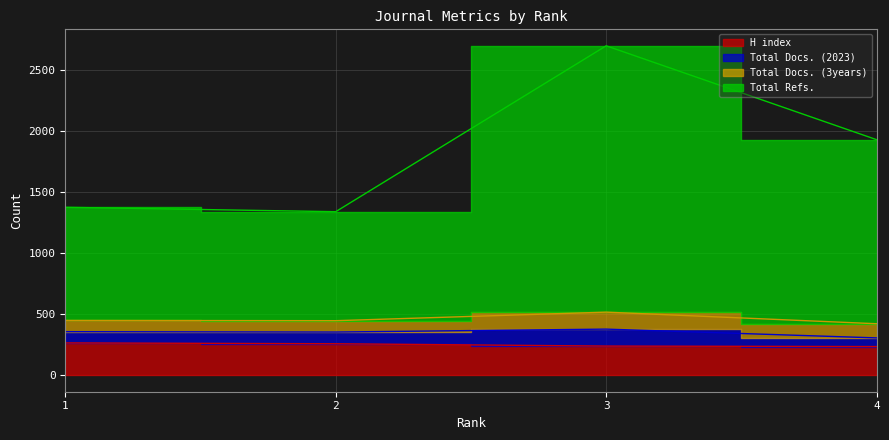

What is the difference between the highest and lowest values at 3?

2460